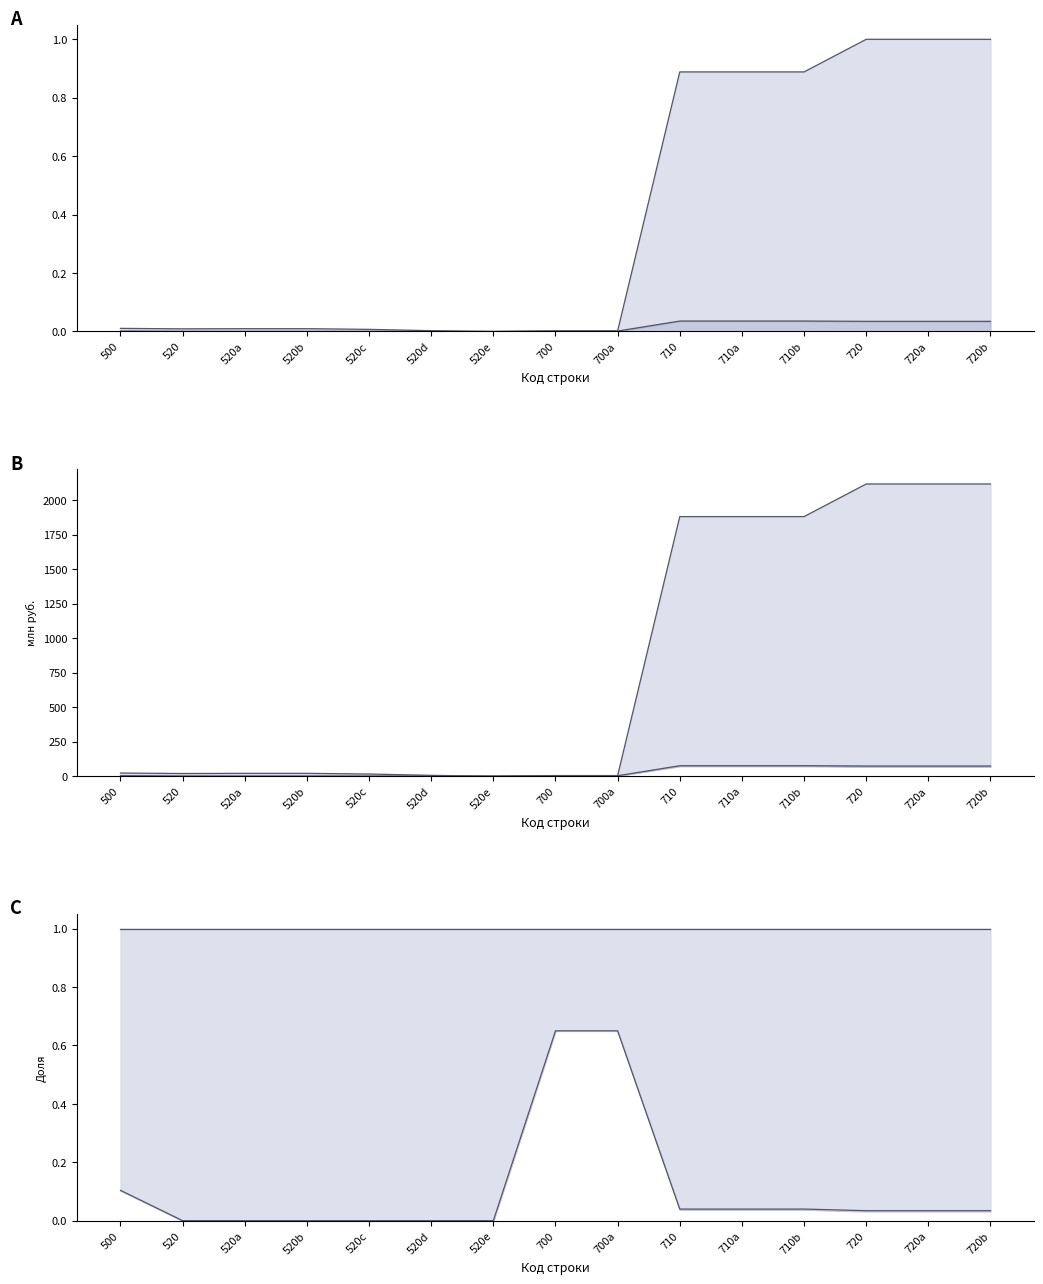

True or false: Нижняя граница and Верхняя граница cross at least once.

False